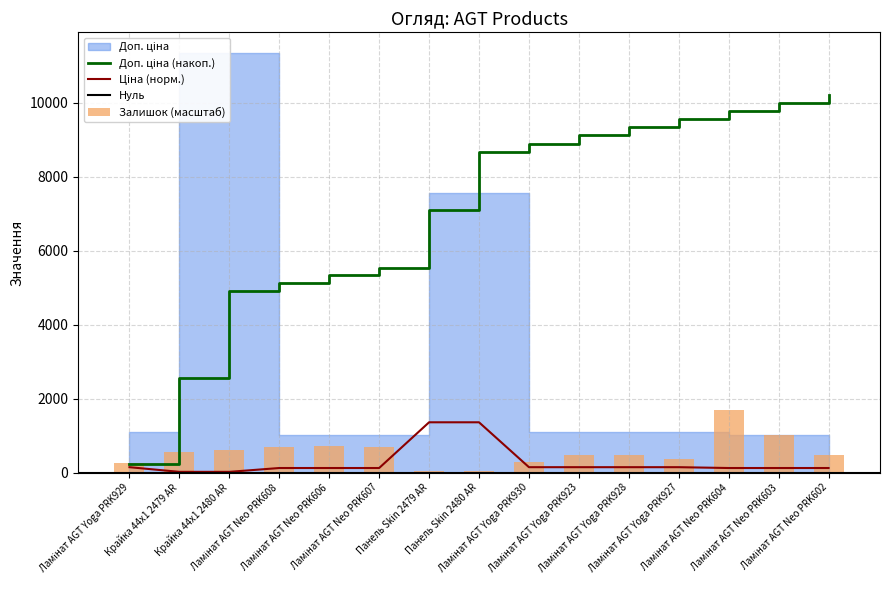

What is the difference between the highest and lowest values at Ламінат AGT Neo PRK608?

580.6